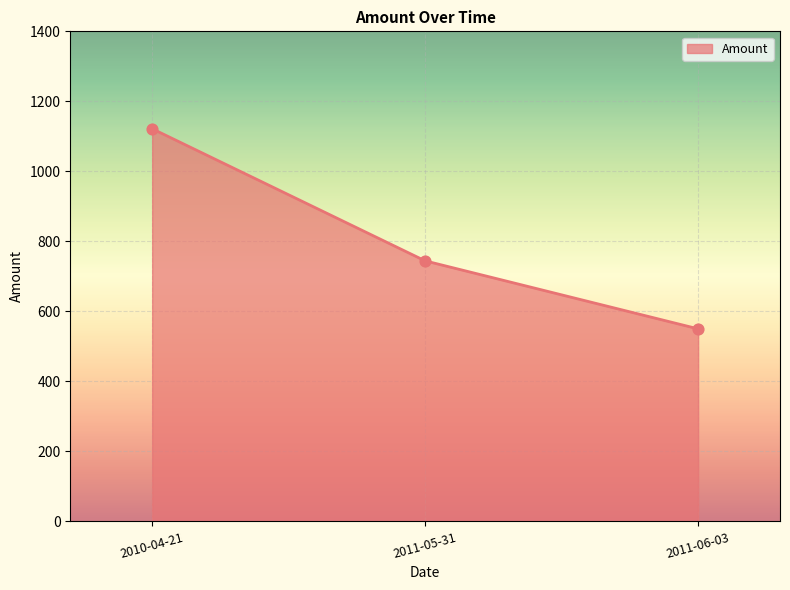

Approximately how many times larger is the value at 2010-04-21 compared to 2011-05-31?

1.5